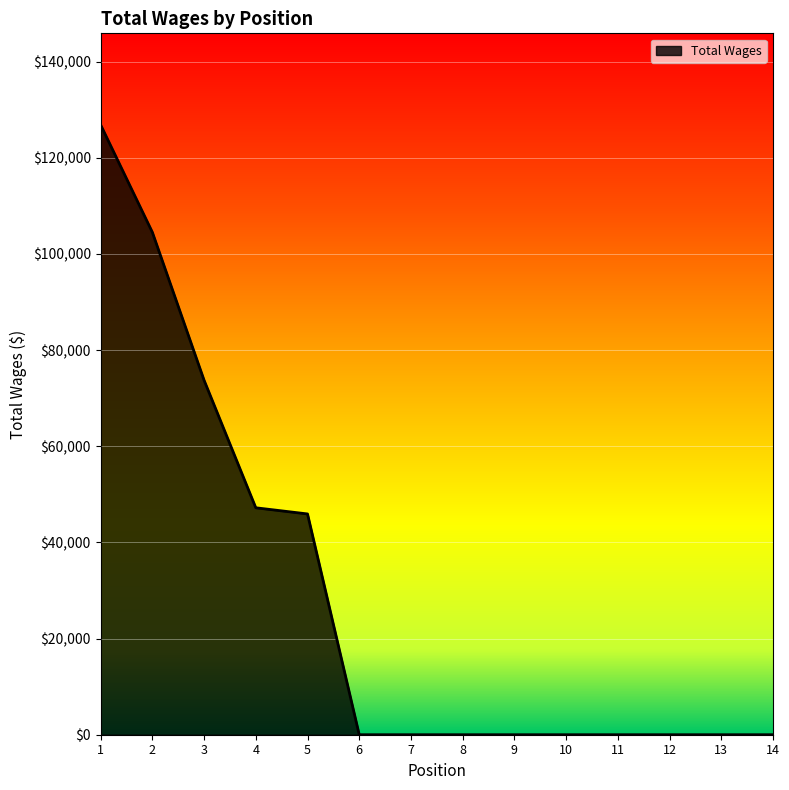

The value at 1 is 126861. True or false?

True